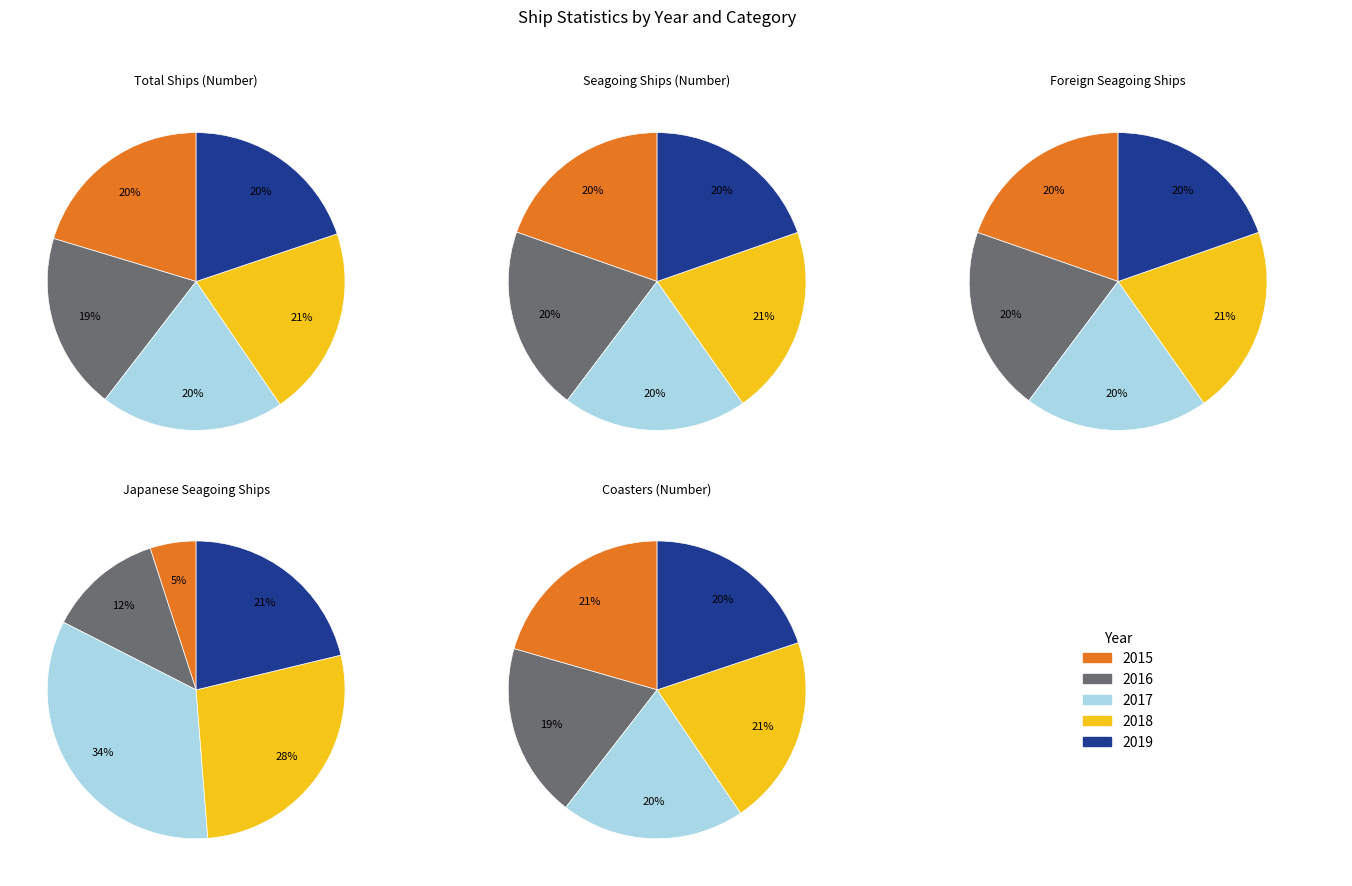

Do 2017 and 2019 together represent more than half of the pie?

No